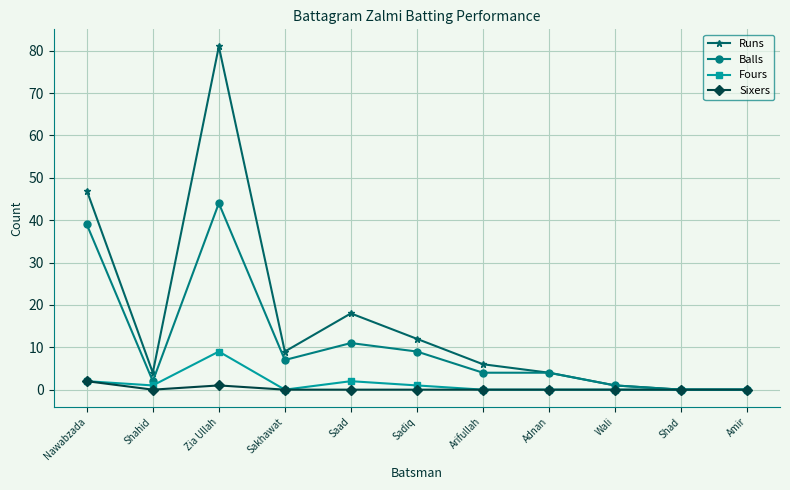

True or false: Balls has more than 0 interior local peaks.

True